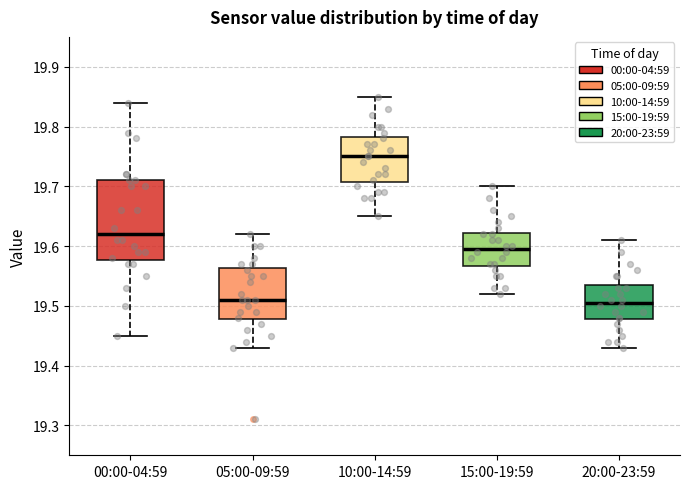

Reading left to right, read every box against the y-axis: the position of its median line, the range the box covers, and the ends of its whiskers. The values are not printed on the chart, so give them approximately, as read against the axis.

00:00-04:59: median 19.62, box 19.58 to 19.71, whiskers 19.45 to 19.84
05:00-09:59: median 19.51, box 19.48 to 19.56, whiskers 19.43 to 19.62
10:00-14:59: median 19.75, box 19.71 to 19.78, whiskers 19.65 to 19.85
15:00-19:59: median 19.60, box 19.57 to 19.62, whiskers 19.52 to 19.70
20:00-23:59: median 19.51, box 19.48 to 19.54, whiskers 19.43 to 19.61